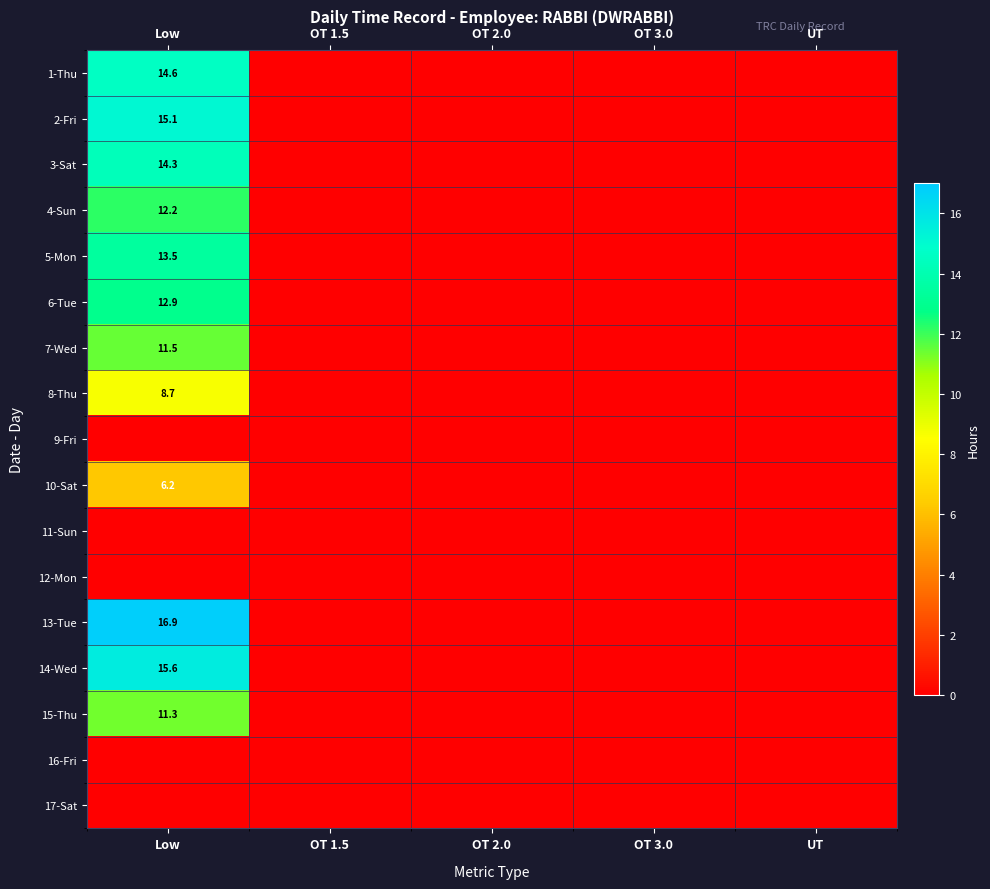

Is it true that 8-Thu equals 6.0 at Low?

False